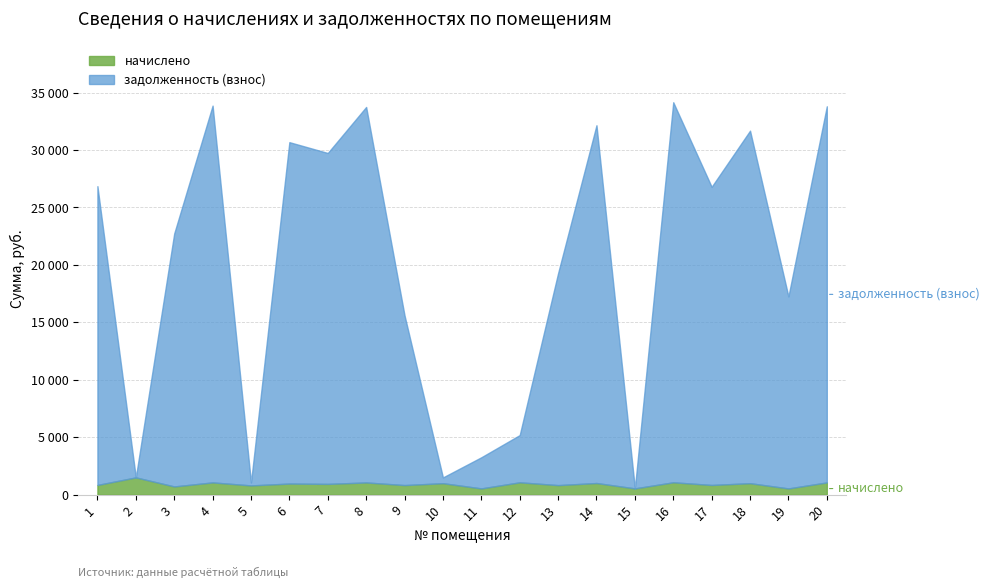

True or false: начислено has a value of 509.0 at 5.

False